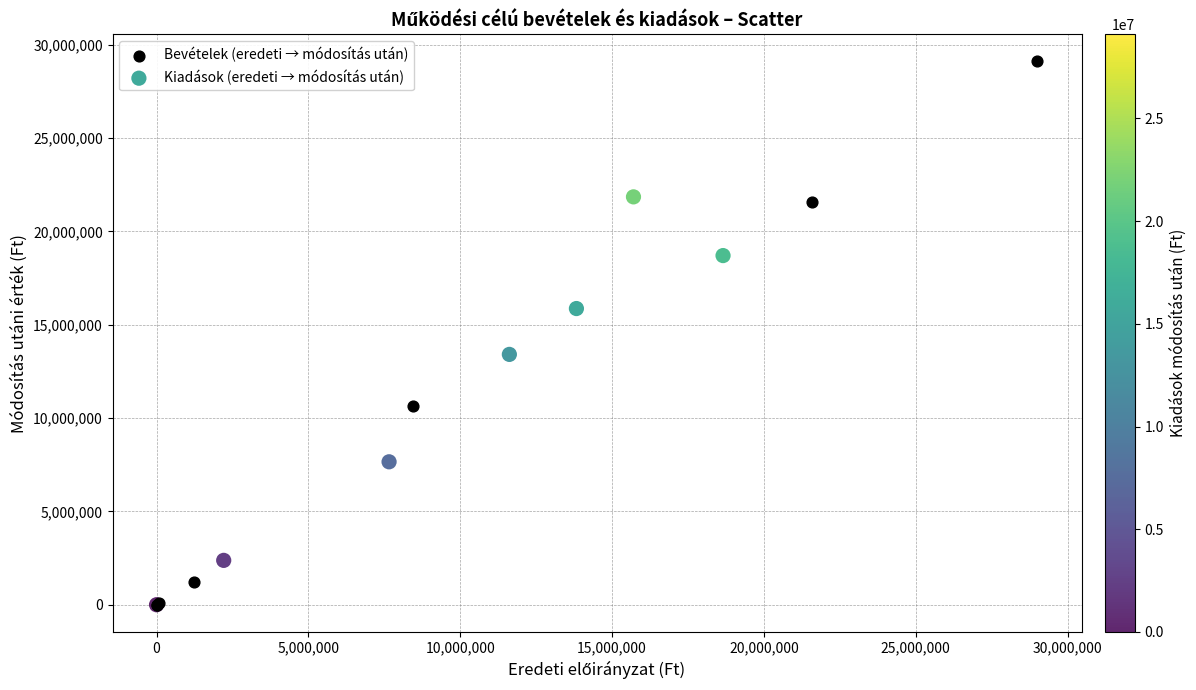

Which series has the largest Y range (max minus min)?

Bevételek (eredeti → módosítás után)